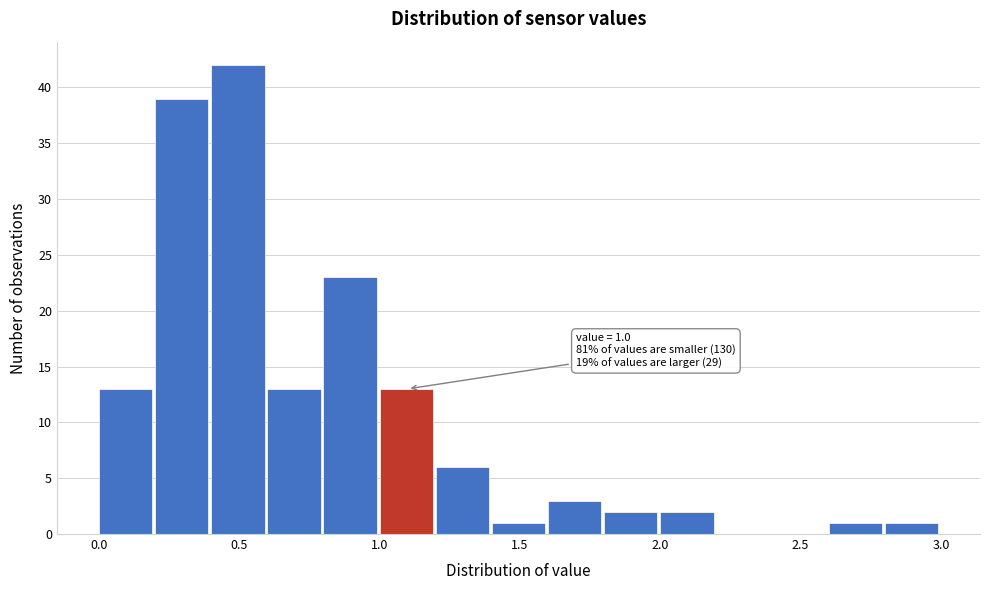

Which range on the x-axis has the tallest bar?

0.4 to 0.6